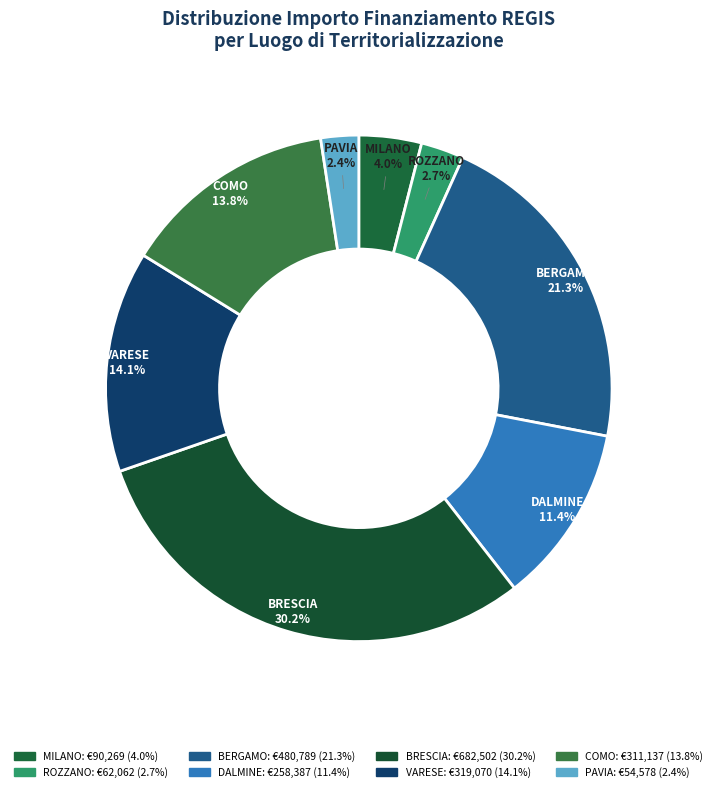

Combined, do COMO and BERGAMO account for over 50%?

No